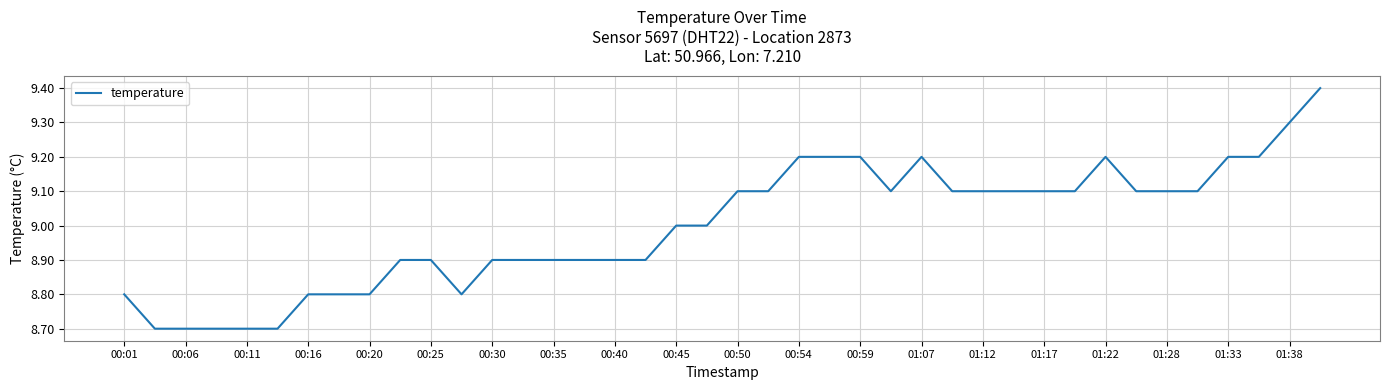

What is the maximum value shown in the chart?

9.4